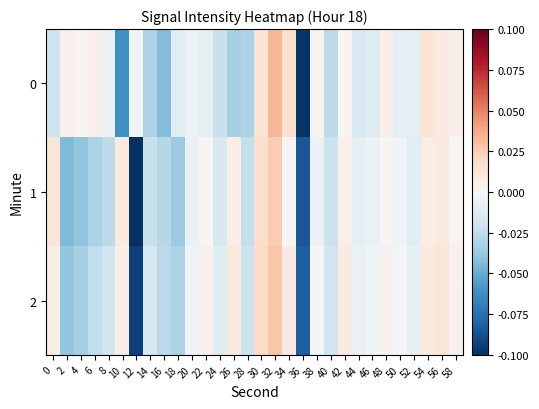

At which category is the sum across all series the highest?

32